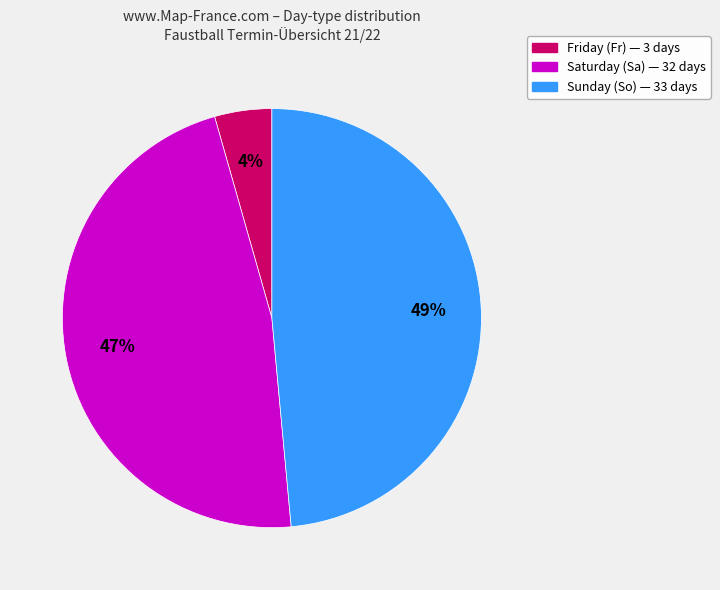

Is there any slice that represents more than half of the pie?

No